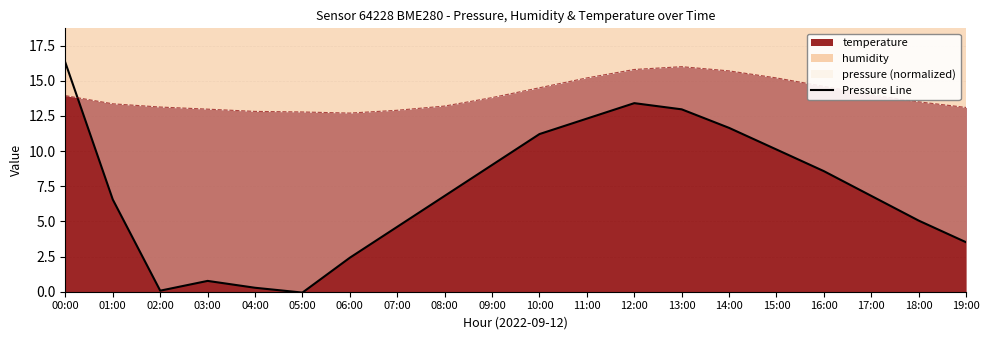

What is the greatest value displayed?

16.3